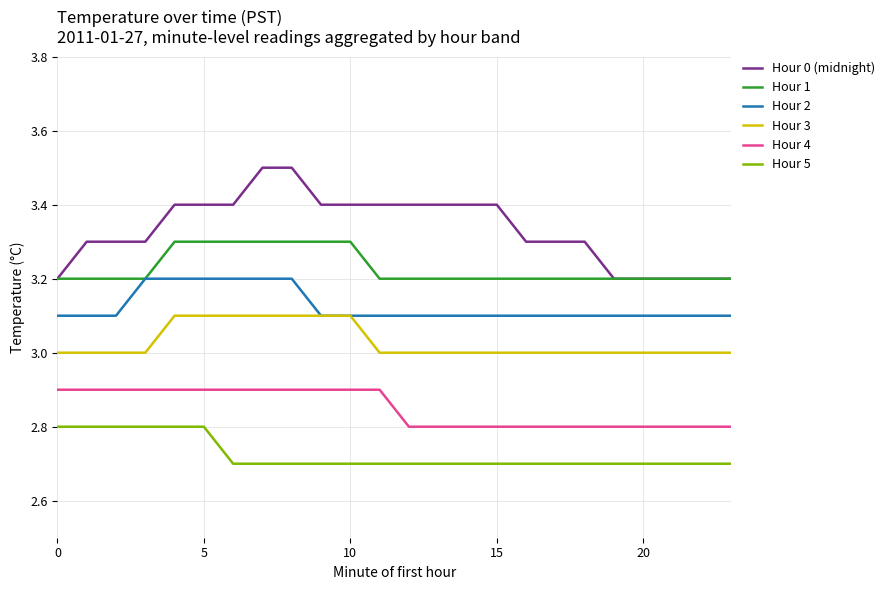

True or false: Hour 4 and Hour 5 cross at least once.

False